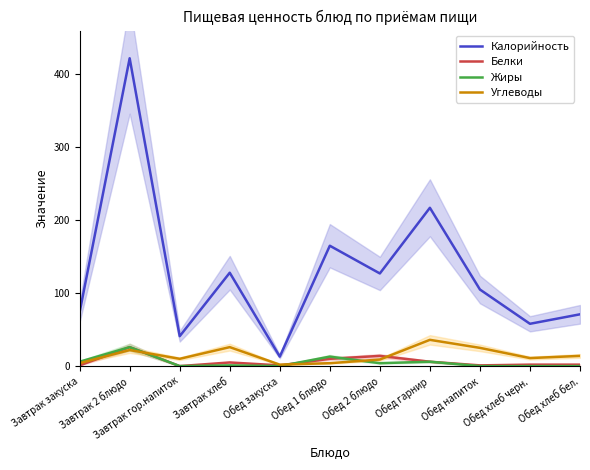

What is the value of the Жиры point at the 4th from the left?

1